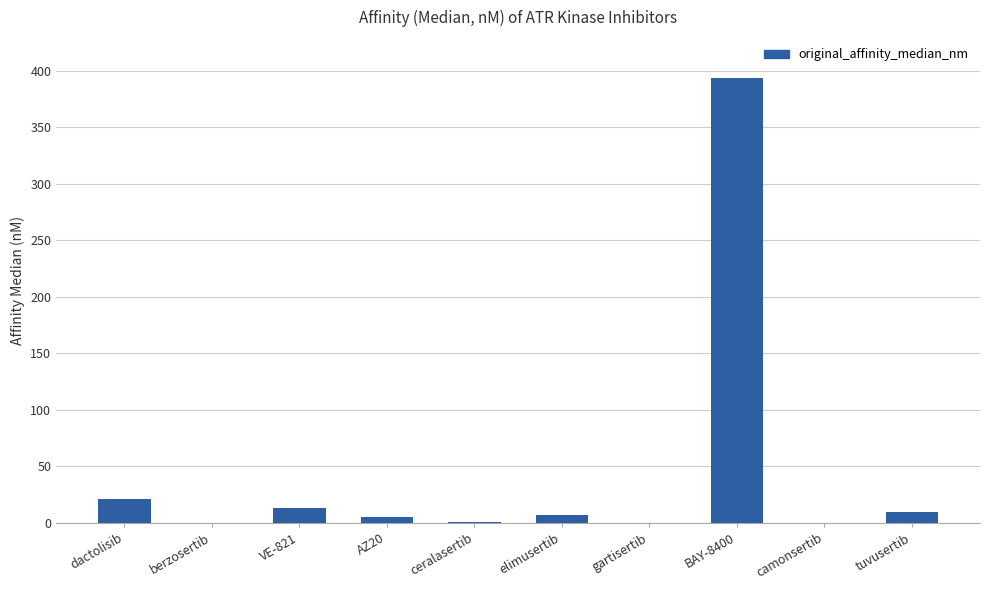

Count the number of data series in this chart.

1